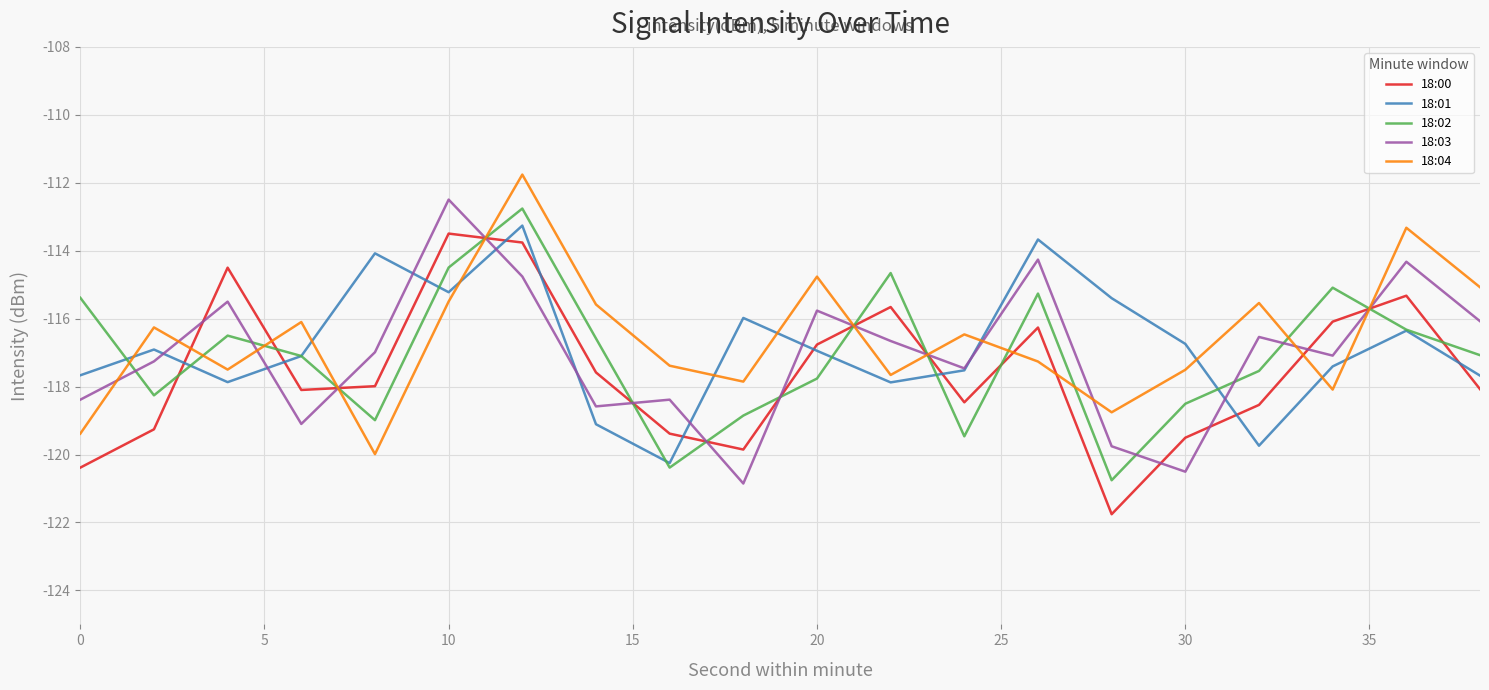

How many lines are shown in the chart?

5